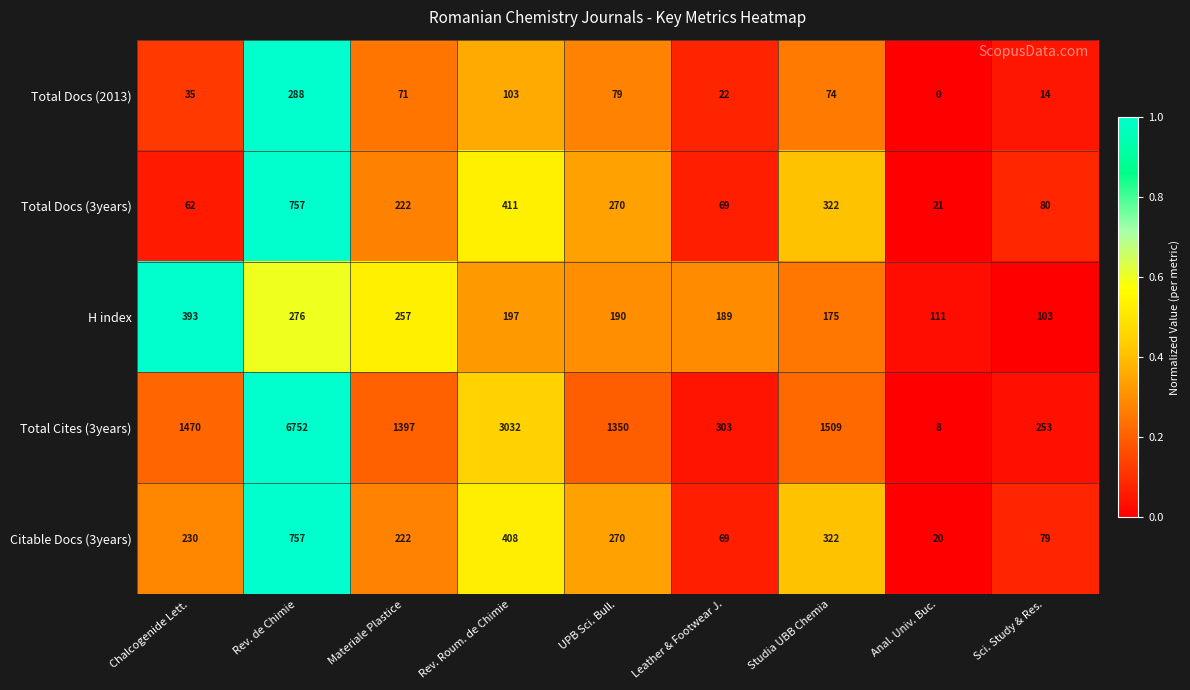

The value of Citable Docs (3years) at Sci. Study & Res. is 134. True or false?

False